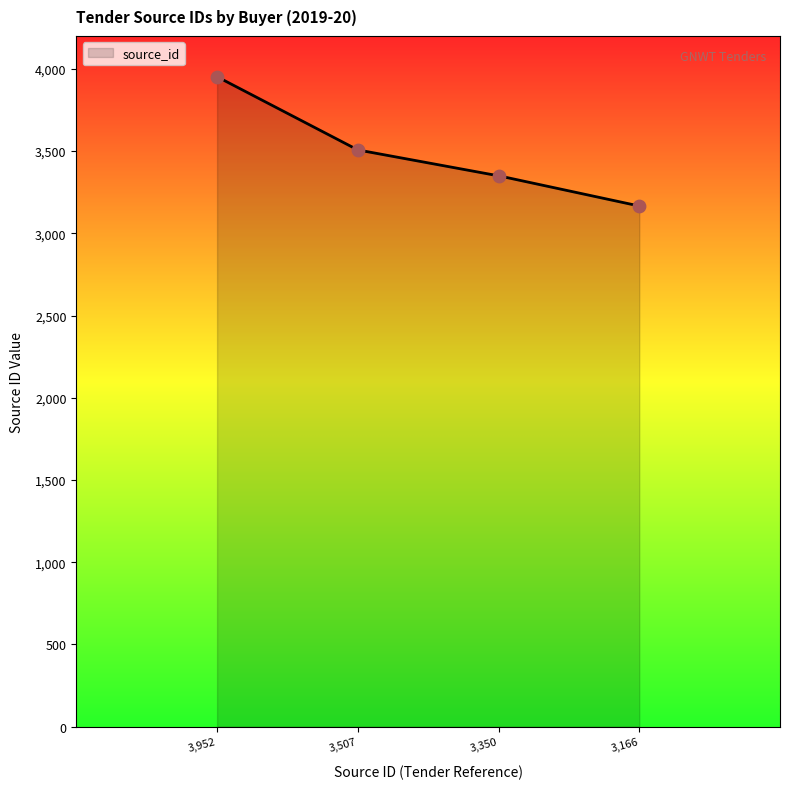

What is the lowest value of the source_id series?

3166.0